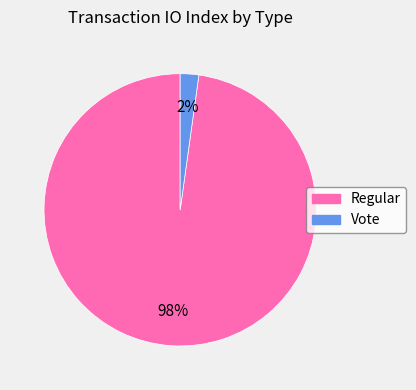

Is it true that Vote is 2% of the pie?

True